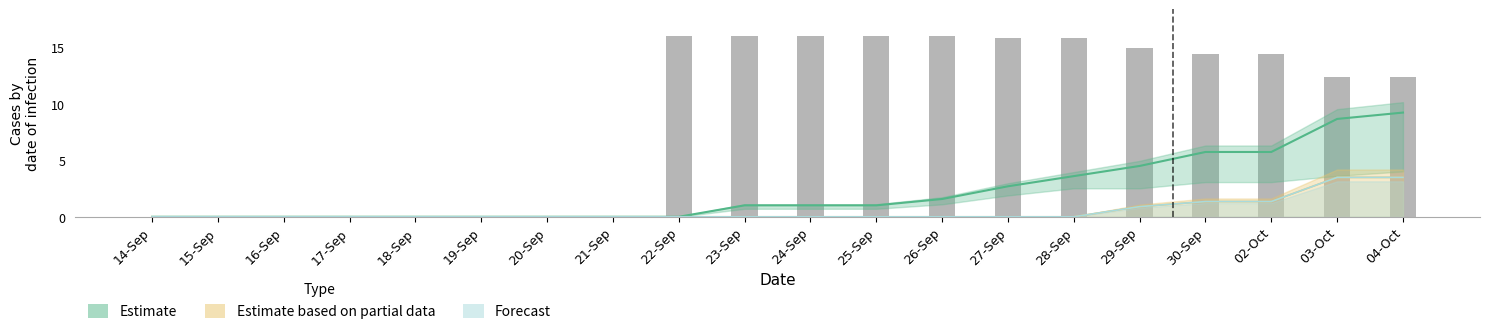

What is the sum of all values?

180.4